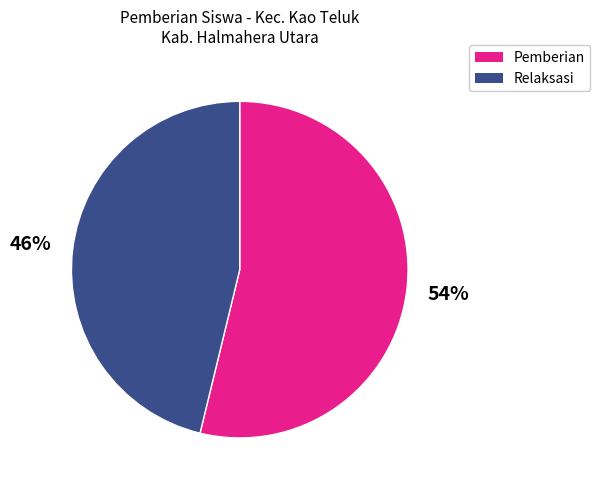

Does any single category account for the majority?

Yes